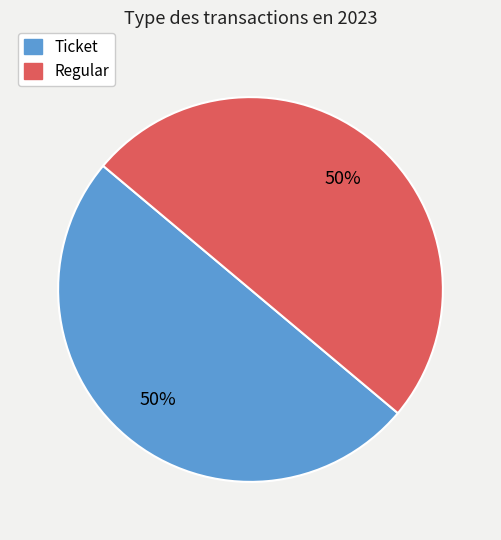

Is the sum of Ticket and Regular greater than half?

Yes